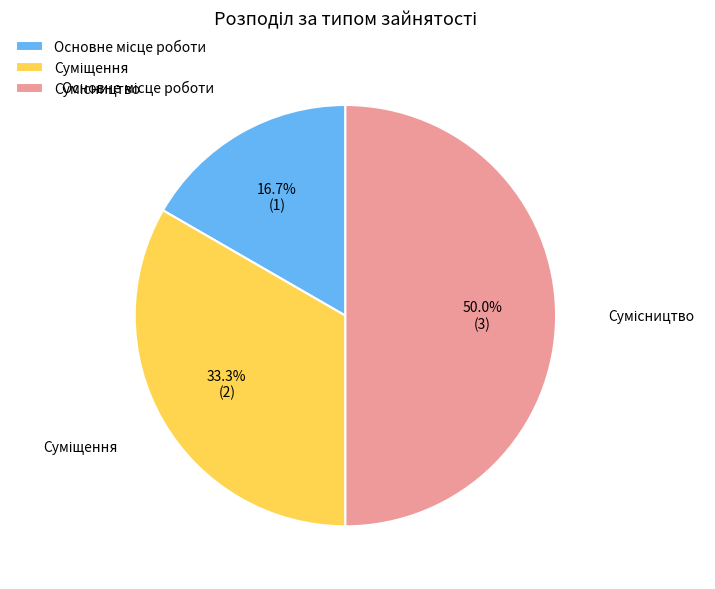

To the nearest percent, what is the difference between the Сумісництво and Основне місце роботи slice percentages?

33%